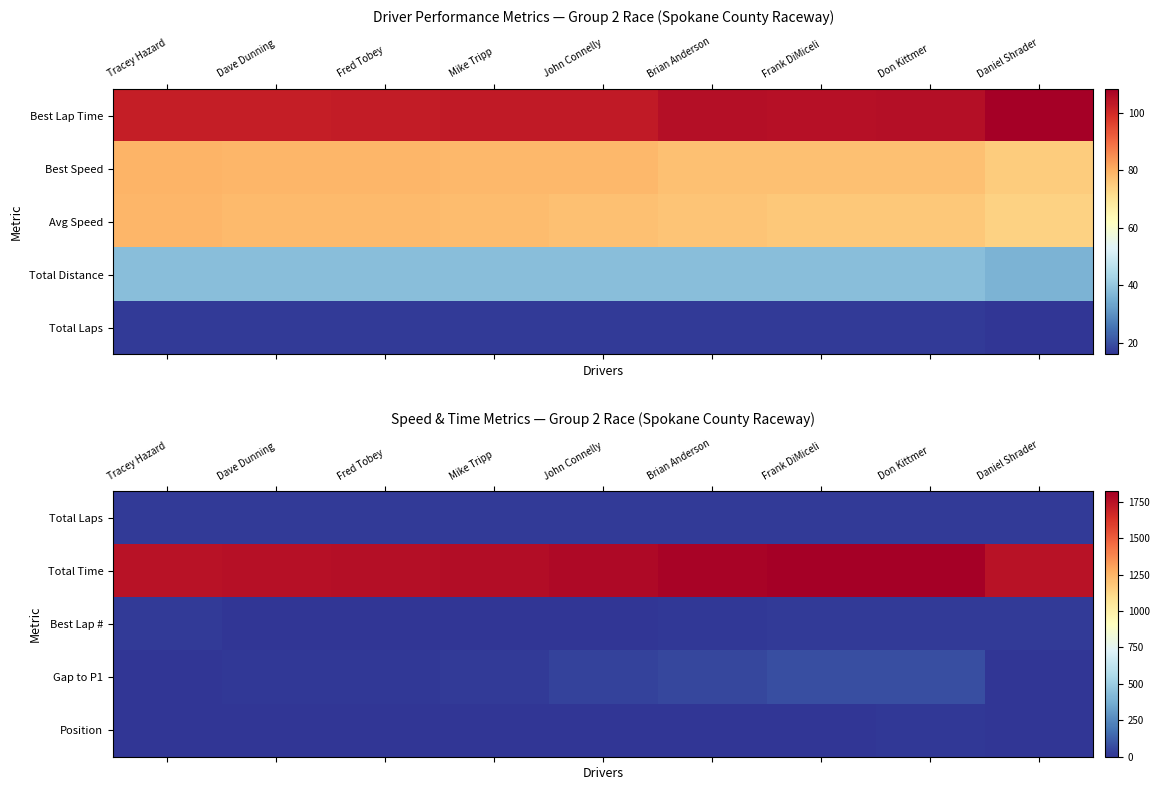

Where does the Best Lap # series first go above 13?

Tracey Hazard